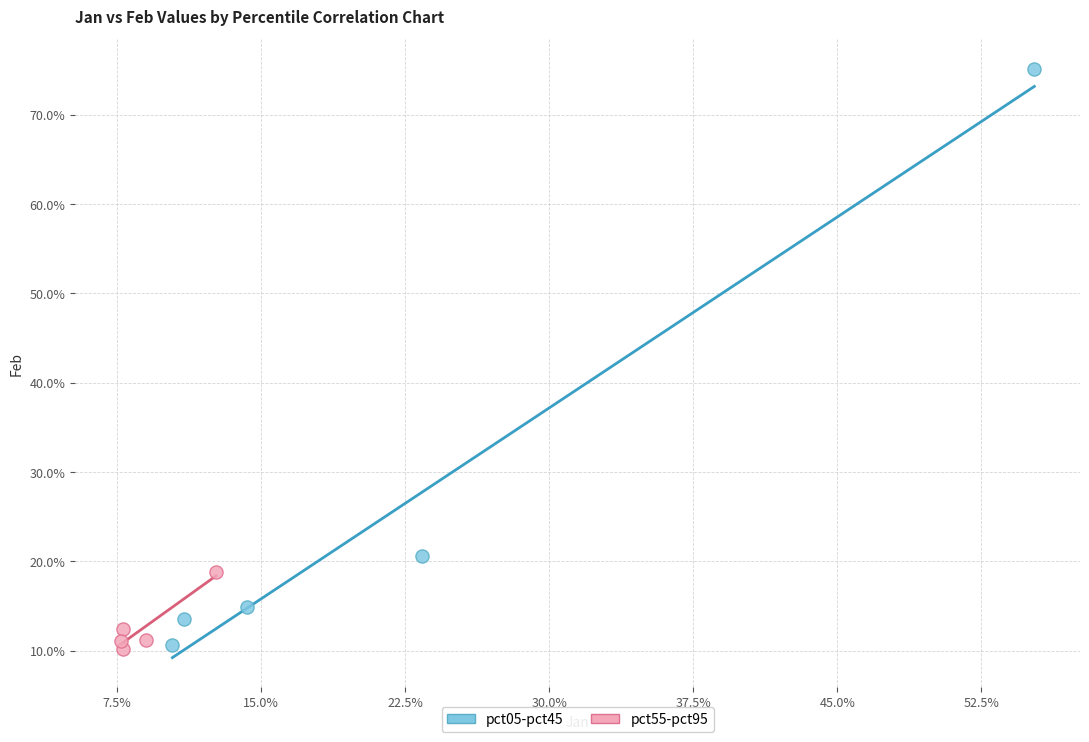

Which series contains the highest Y value?

pct05-pct45